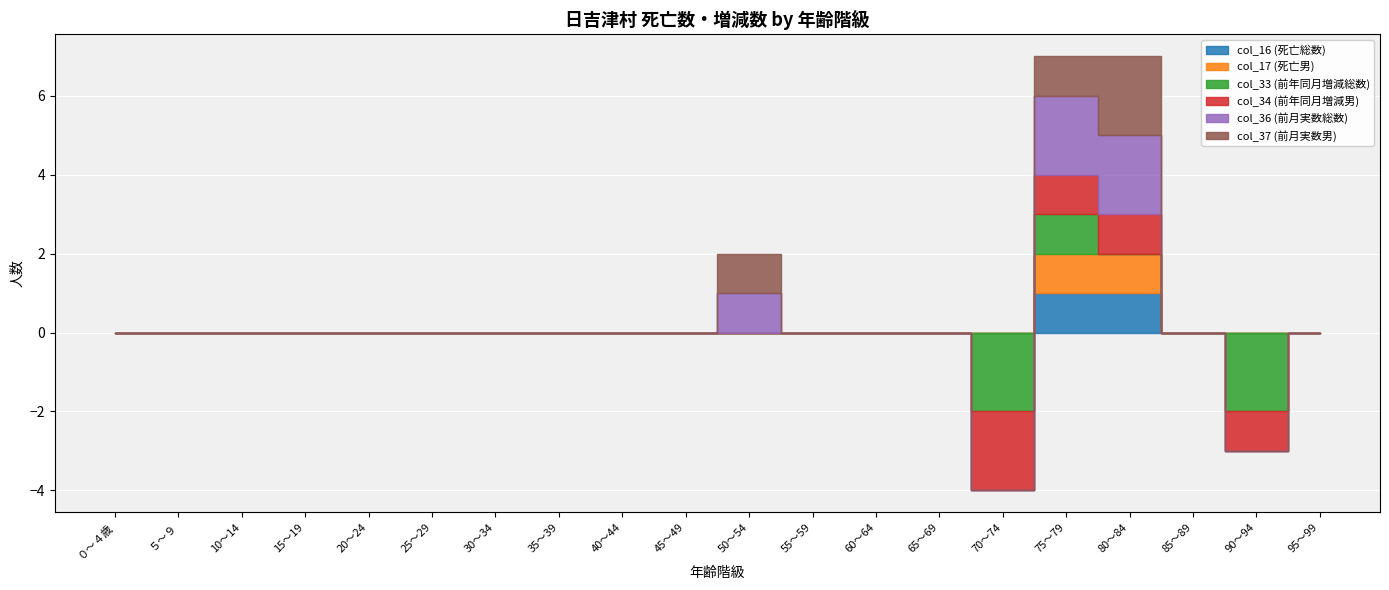

Which has a higher value, 40～44 or 75～79?

75～79